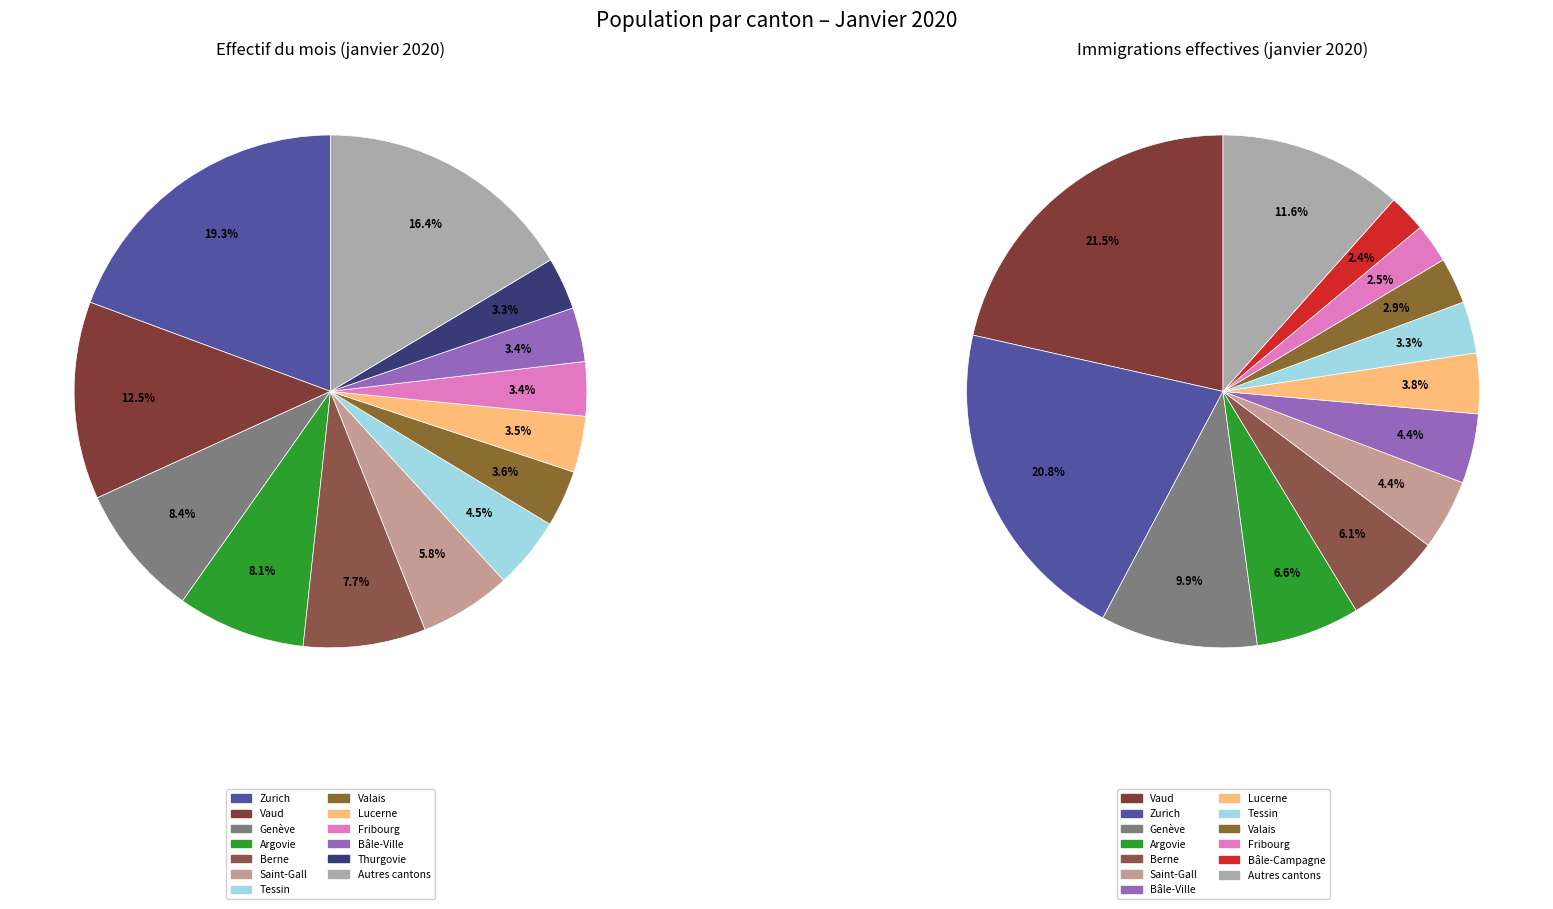

To the nearest percent, what is the difference between the largest and smallest slice percentages?

19%